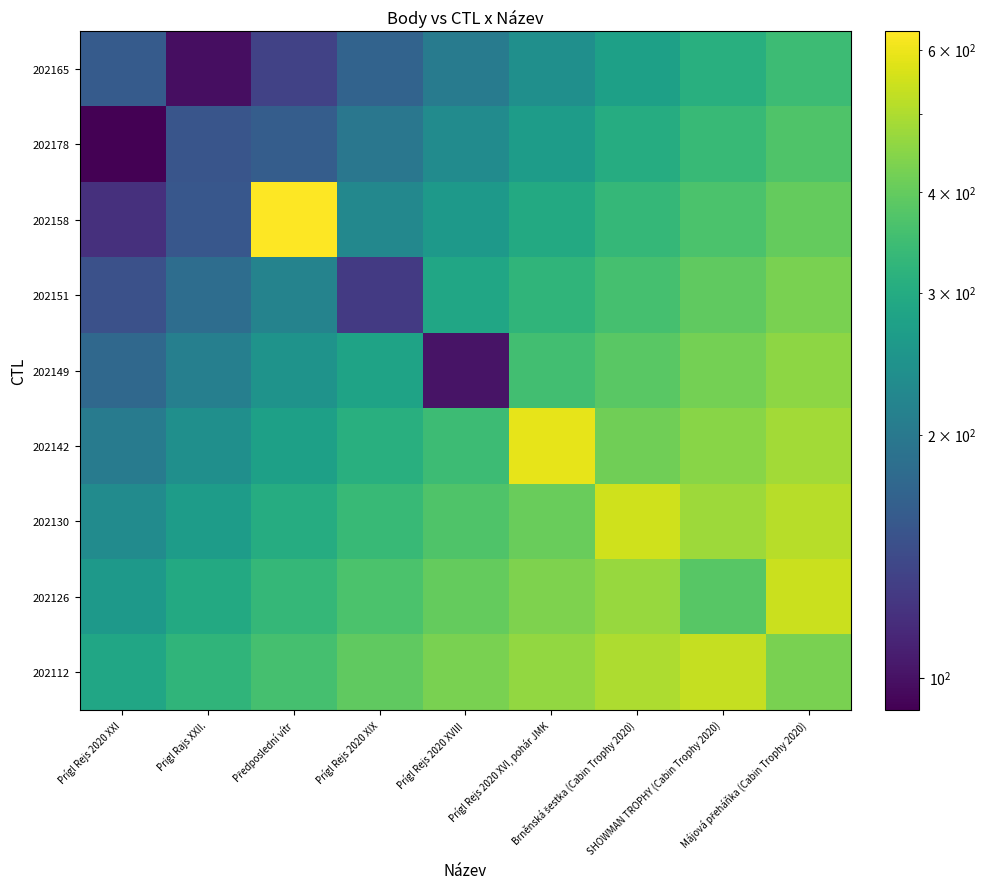

What is the difference between the highest and lowest values at Prígl Rejs 2020 XVIII?

327.4